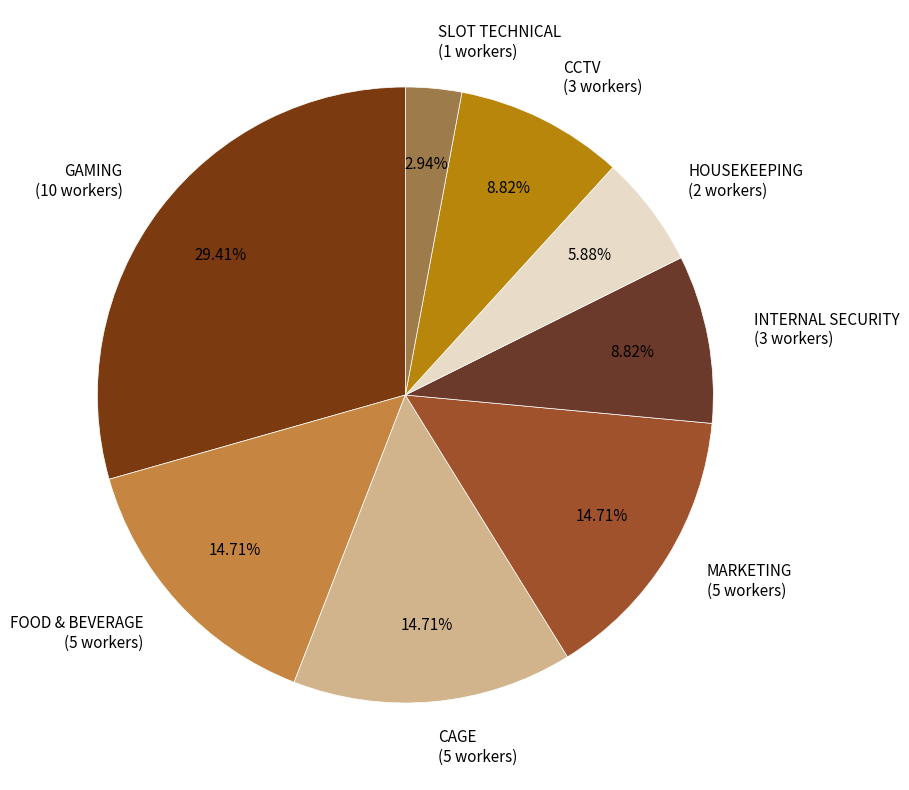

To the nearest percent, what is the combined percentage of CAGE and MARKETING?

29%